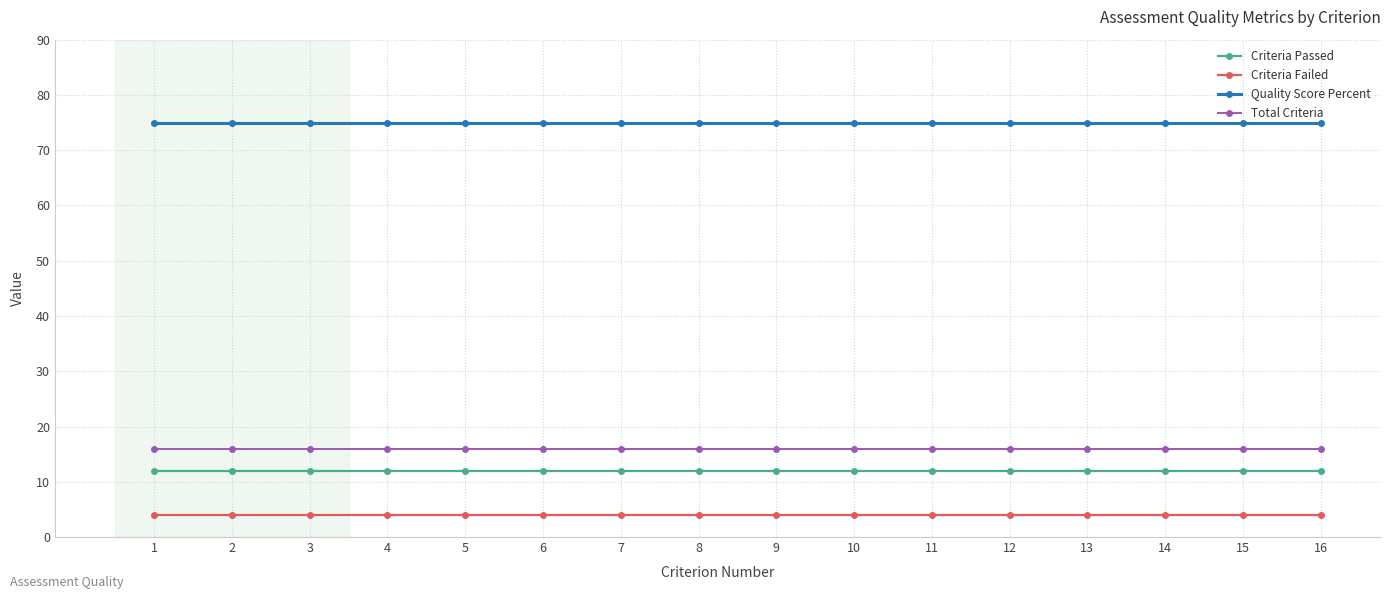

Count the number of data series in this chart.

4